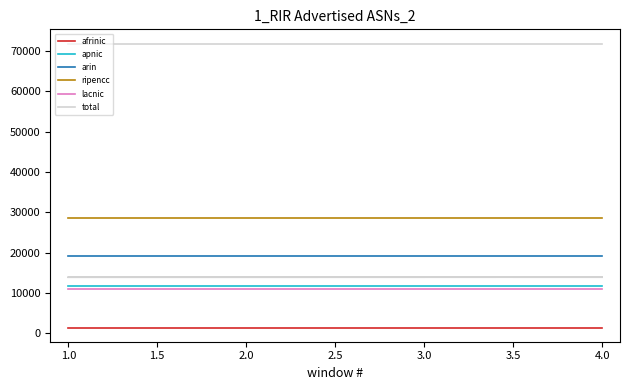

What is the approximate value of afrinic at 4.0?

1468